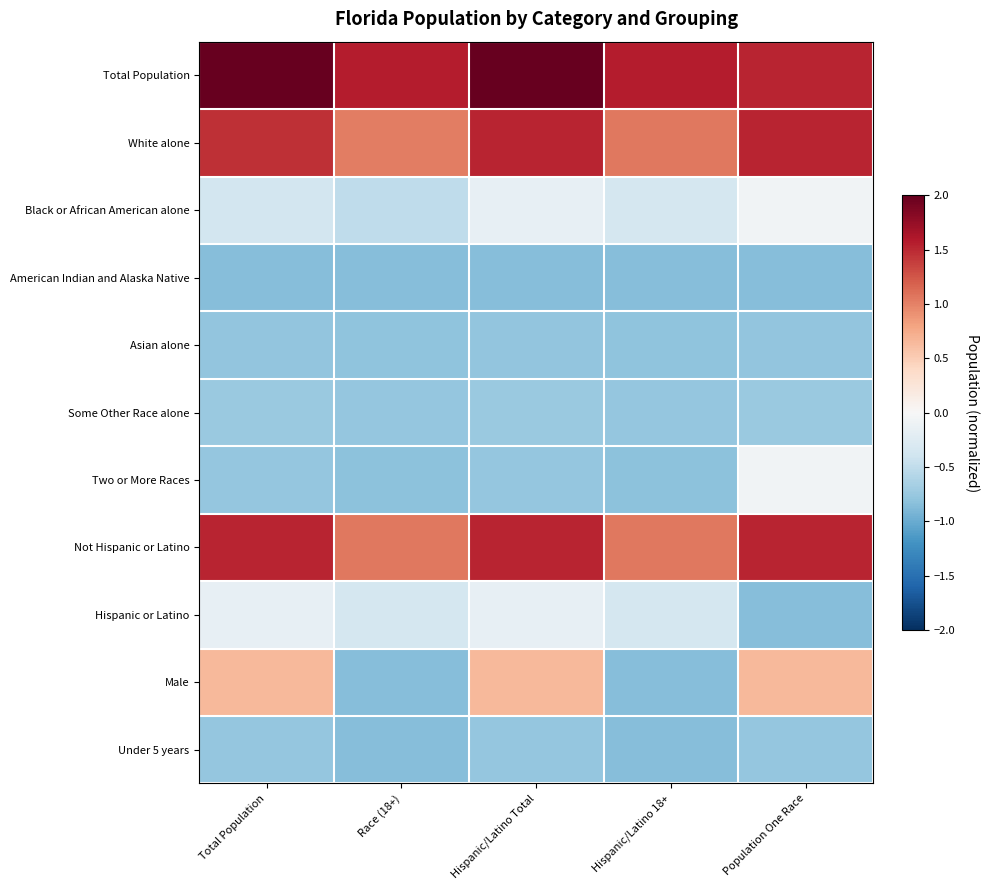

Which series changed the most between Total Population and Hispanic/Latino Total?

Black or African American alone